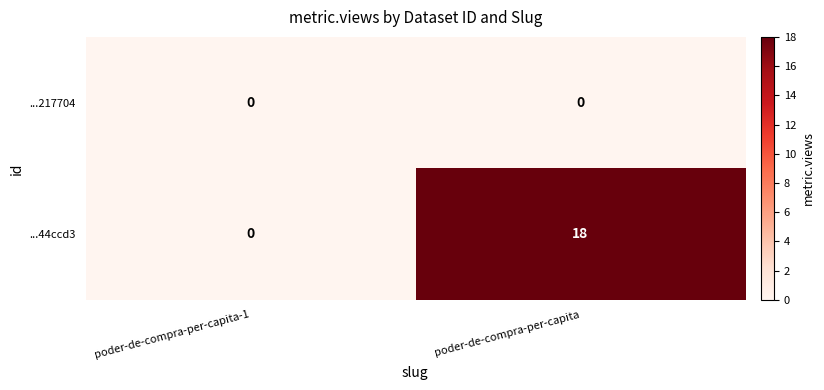

Count the number of data series in this chart.

2